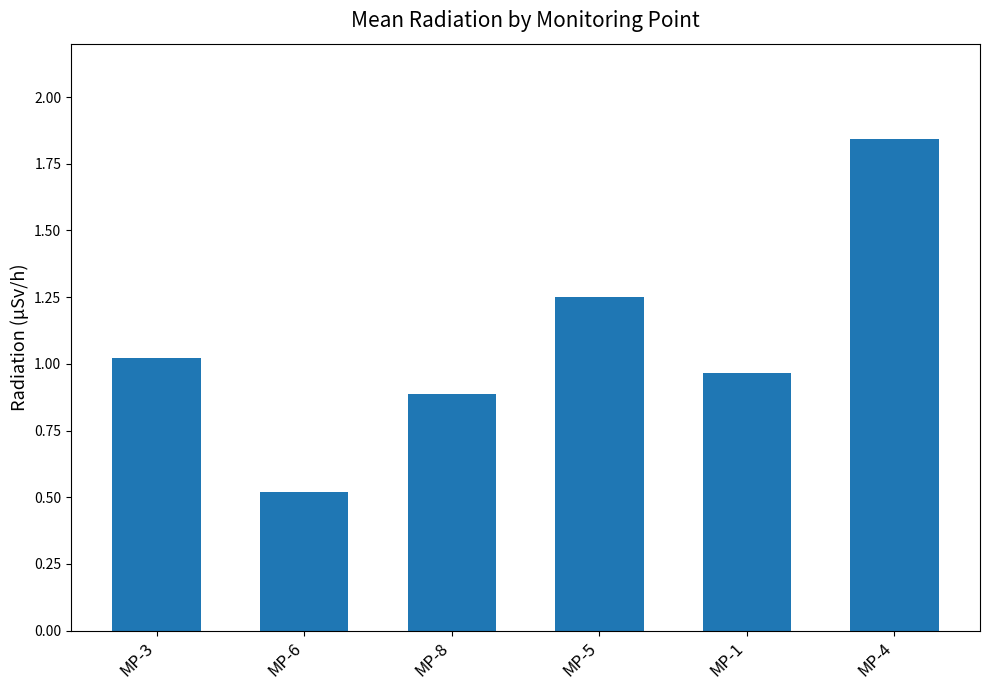

Between MP-1 and MP-8, which is larger?

MP-1